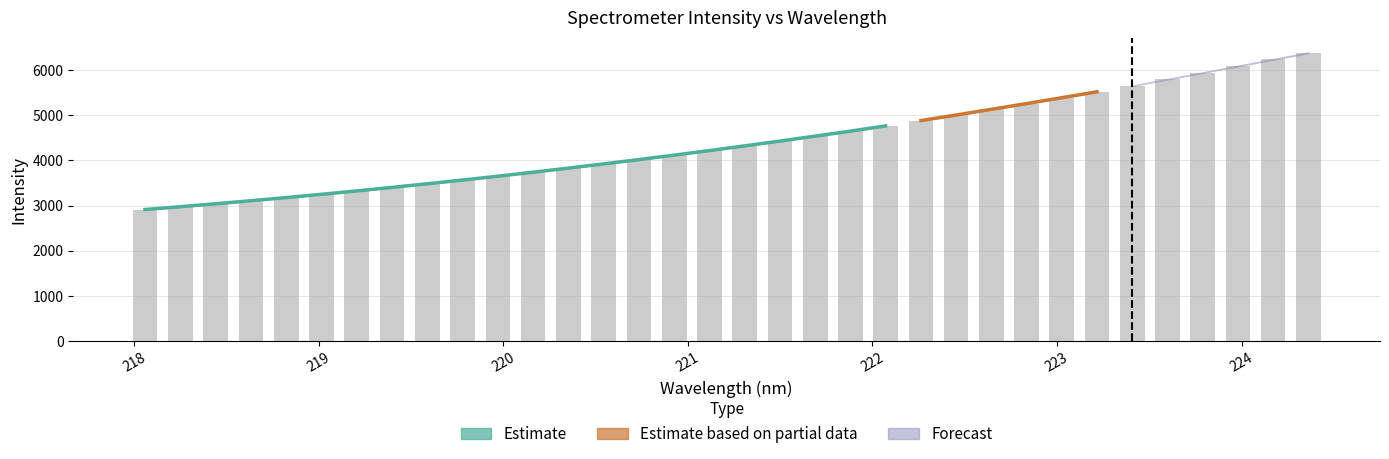

Reading left to right, what are all the values shown in this chart?

2914.5	2977.4	3041.3	3110.9	3178.1	3250.3	3327.9	3404.5	3485.0	3566.4	3651.6	3738.5	3832.7	3923.5	4019.2	4114.7	4220.3	4328.0	4428.9	4532.3	4648.6	4765.5	4882.4	5004.1	5131.0	5257.5	5388.6	5518.9	5657.4	5795.9	5937.1	6086.5	6235.5	6386.7